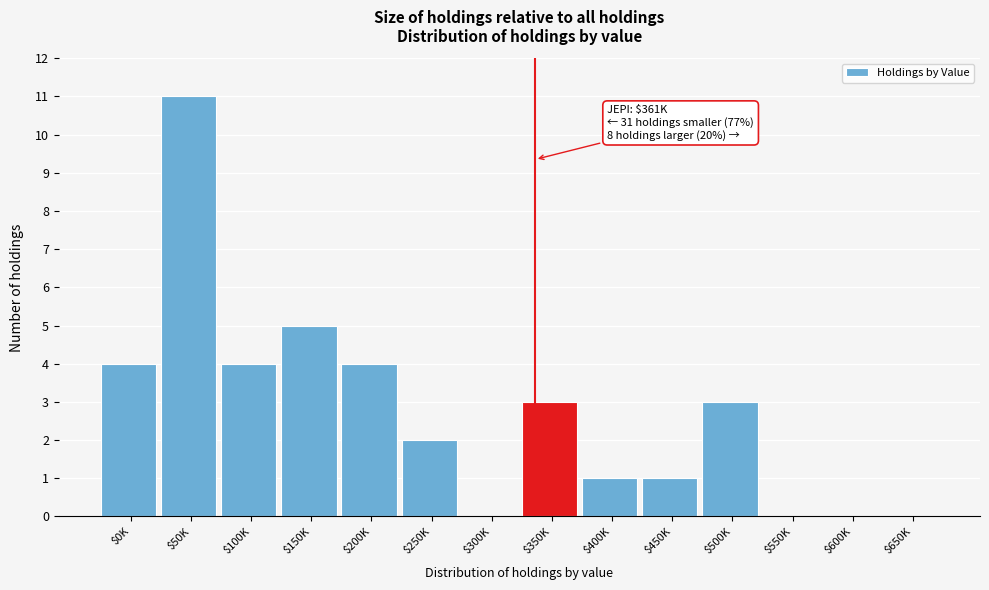

What is the maximum value shown in the chart?

11